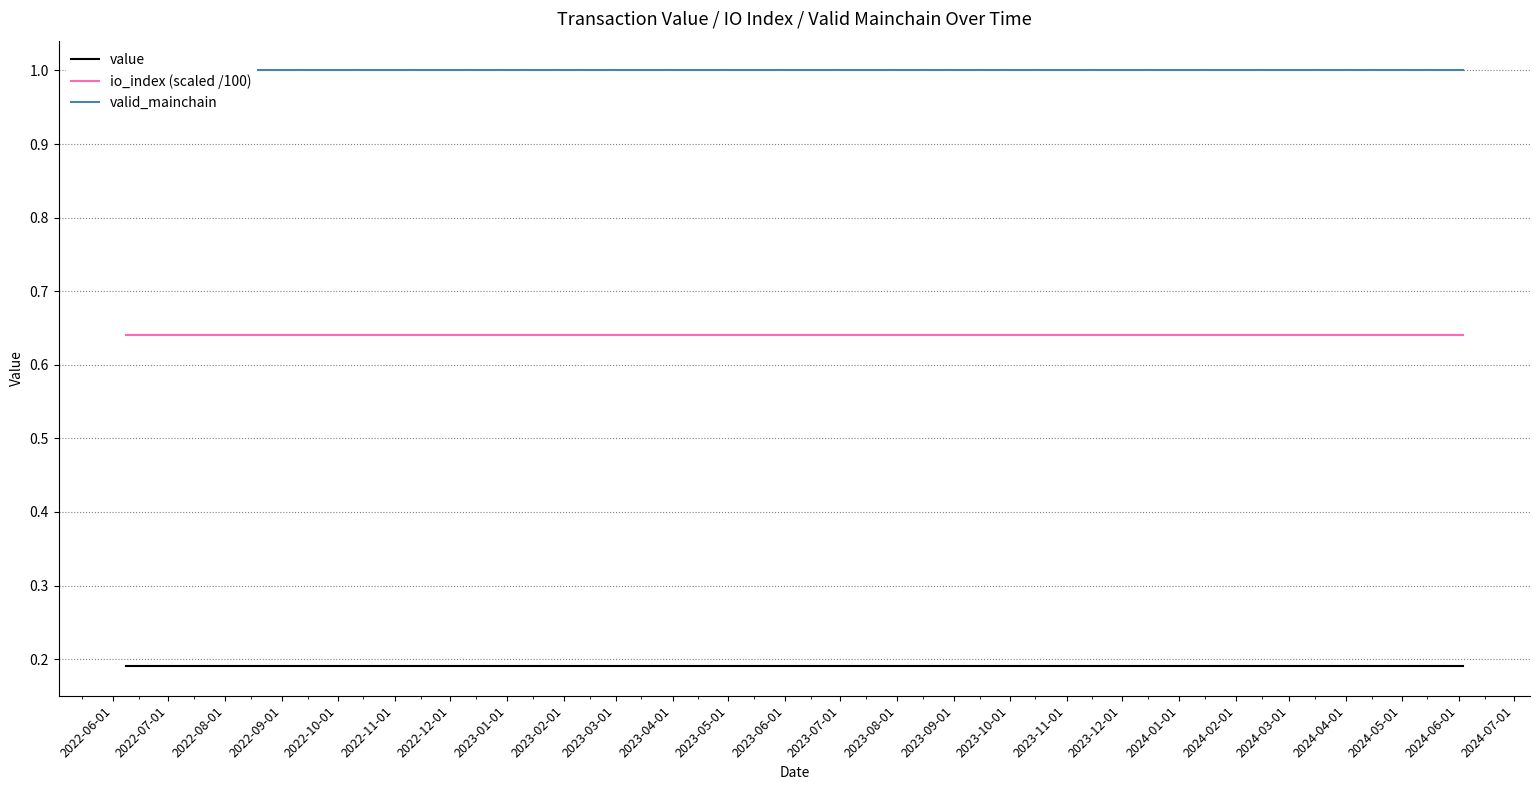

What is the average value of the io_index (scaled /100) series?

0.6